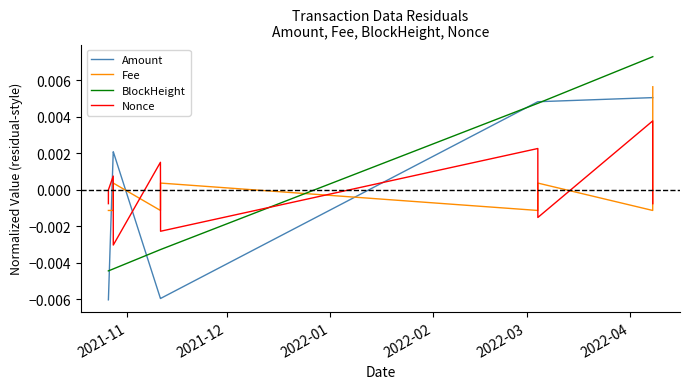

How many positive values does the BlockHeight series have?

4